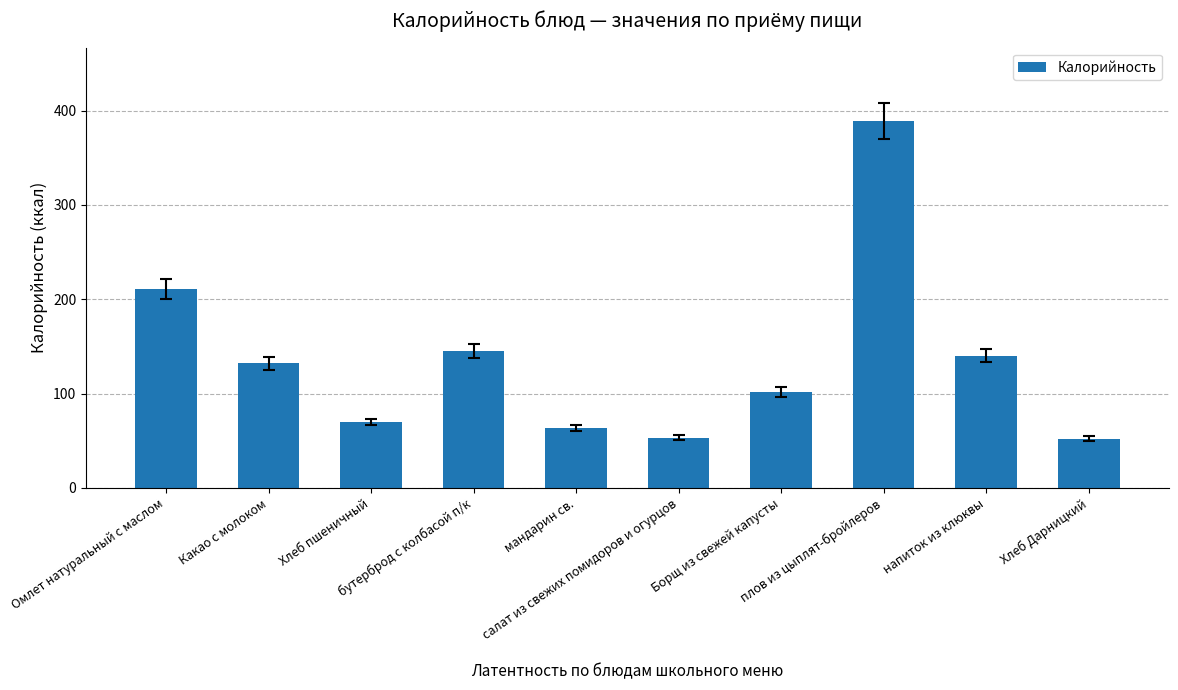

What is the change in value from Омлет натуральный с маслом to бутерброд с колбасой п/к?

-66